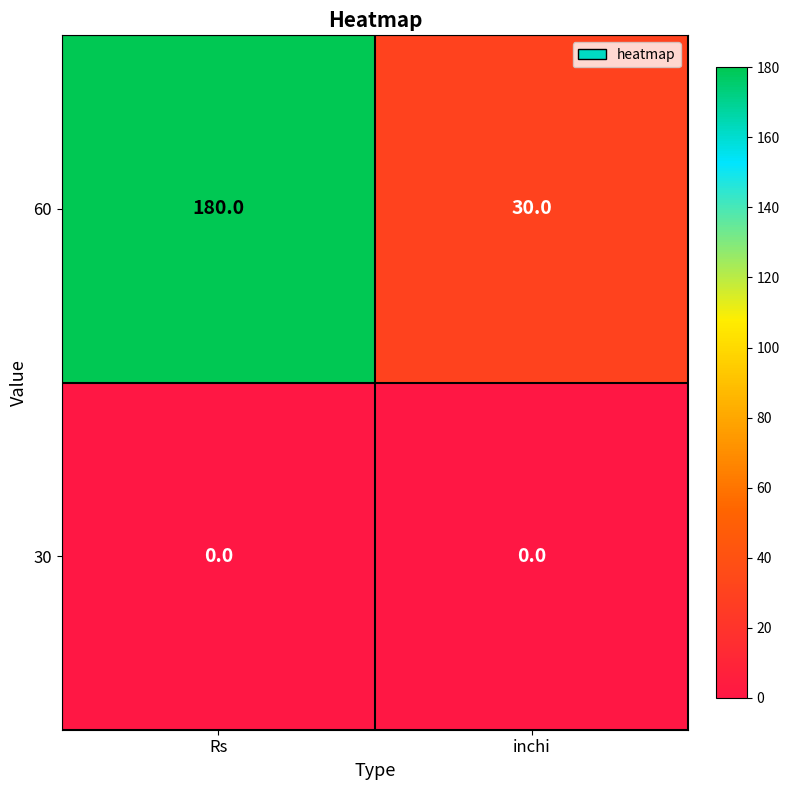

What is the average value of the 60 series?

105